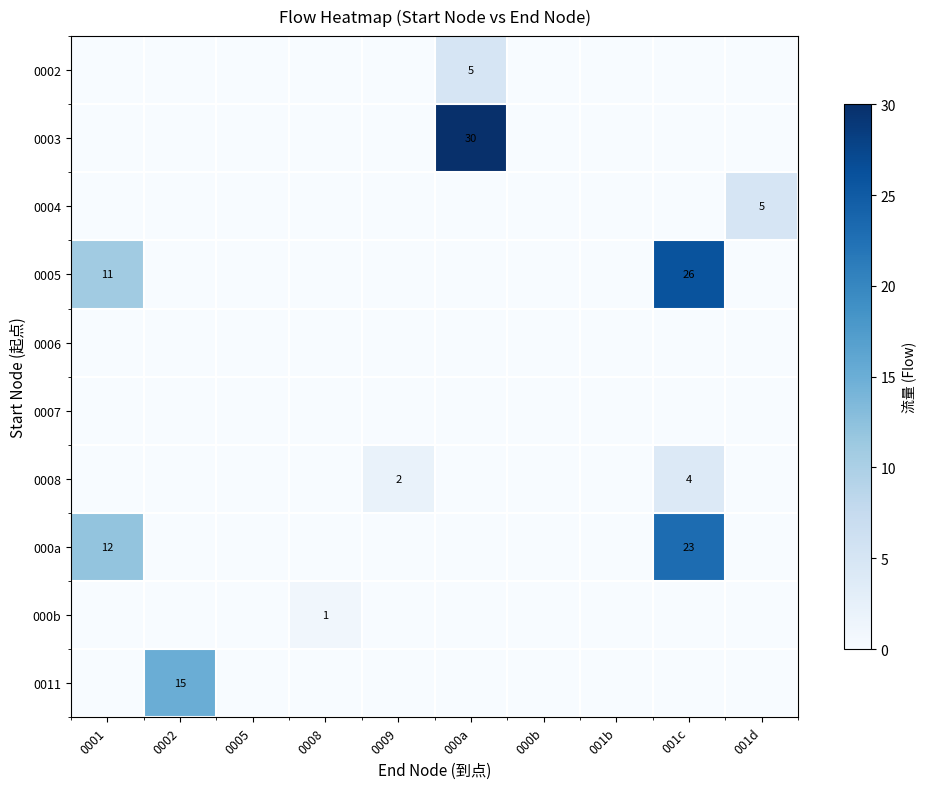

List the labels in order of 0006 value, smallest first.

0001, 0002, 0005, 0008, 0009, 000a, 000b, 001b, 001c, 001d